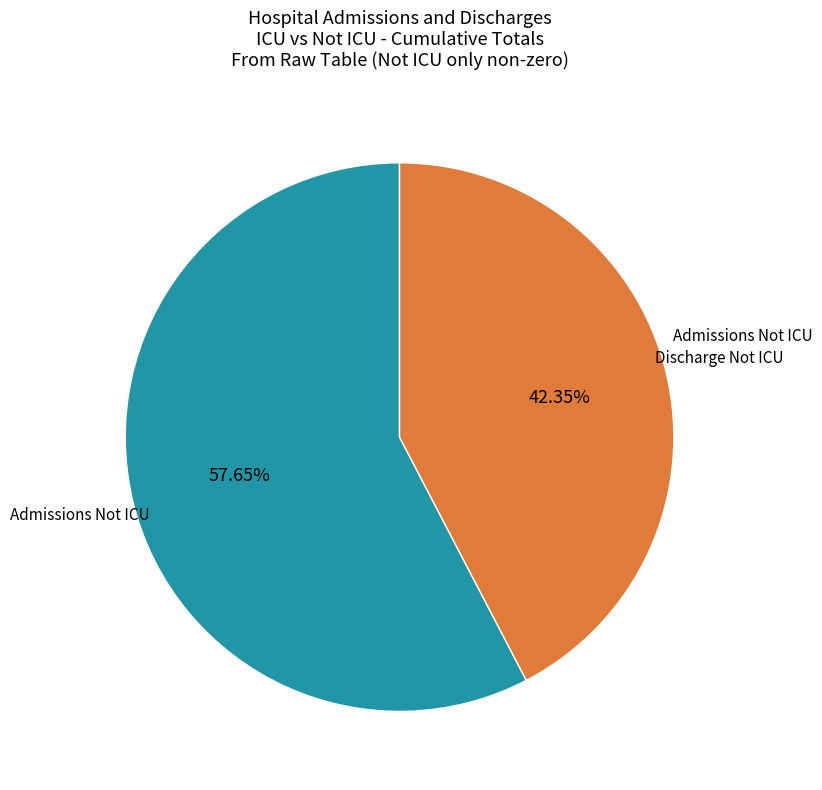

Is there any slice that represents more than half of the pie?

Yes